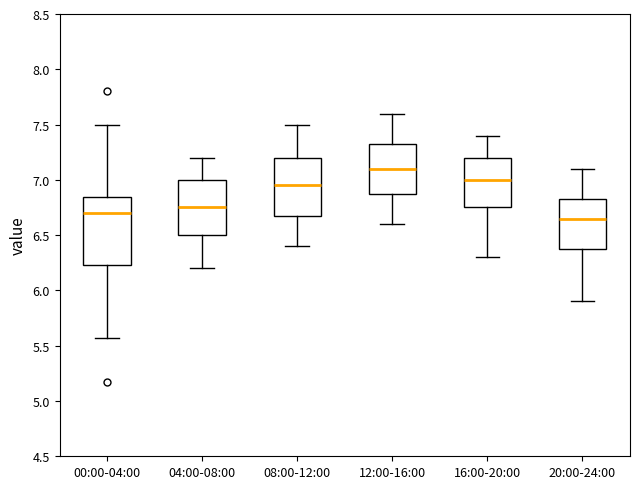

Reading left to right, read every box against the y-axis: the position of its median line, the range the box covers, and the ends of its whiskers. The values are not printed on the chart, so give them approximately, as read against the axis.

00:00-04:00: median 6.70, box 6.25 to 6.85, whiskers 5.55 to 7.50
04:00-08:00: median 6.75, box 6.50 to 7.00, whiskers 6.20 to 7.20
08:00-12:00: median 6.95, box 6.70 to 7.20, whiskers 6.40 to 7.50
12:00-16:00: median 7.10, box 6.90 to 7.35, whiskers 6.60 to 7.60
16:00-20:00: median 7.00, box 6.75 to 7.20, whiskers 6.30 to 7.40
20:00-24:00: median 6.65, box 6.40 to 6.85, whiskers 5.90 to 7.10